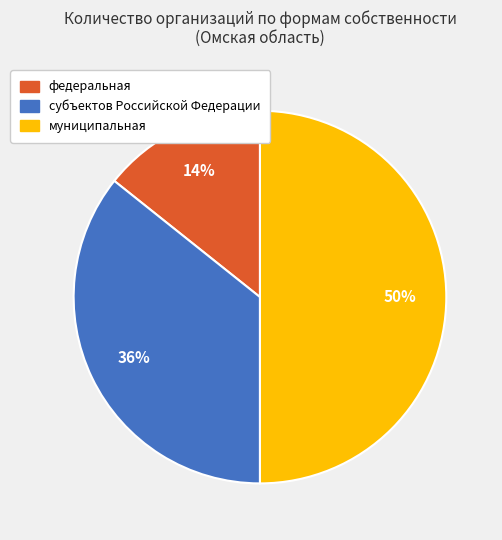

The субъектов Российской Федерации slice represents 36% of the pie. True or false?

True